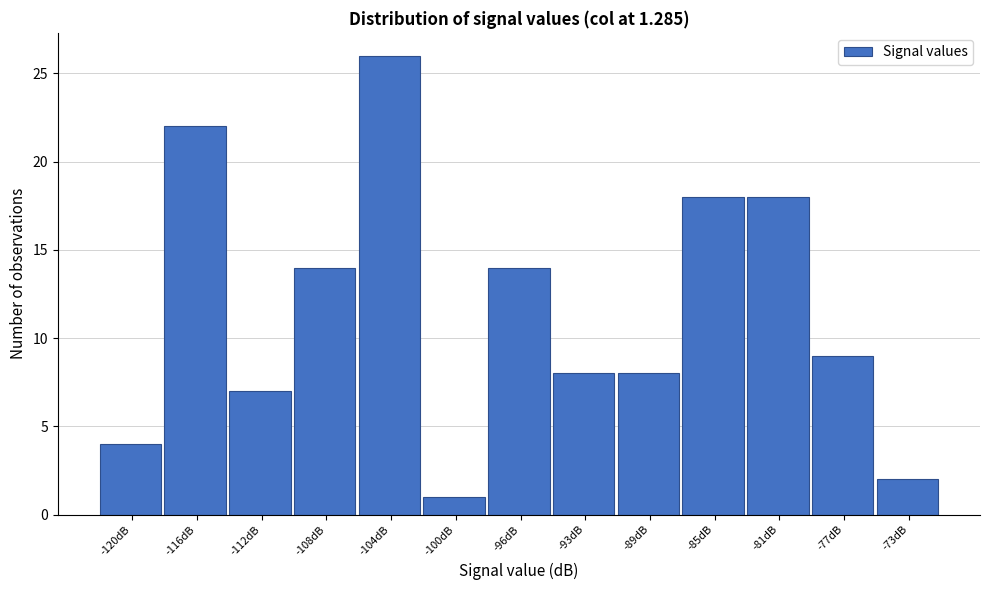

Reading right to left, what are all the values shown in this chart?

-73dB=2	-77dB=9	-81dB=18	-85dB=18	-89dB=8	-93dB=8	-96dB=14	-100dB=1	-104dB=26	-108dB=14	-112dB=7	-116dB=22	-120dB=4